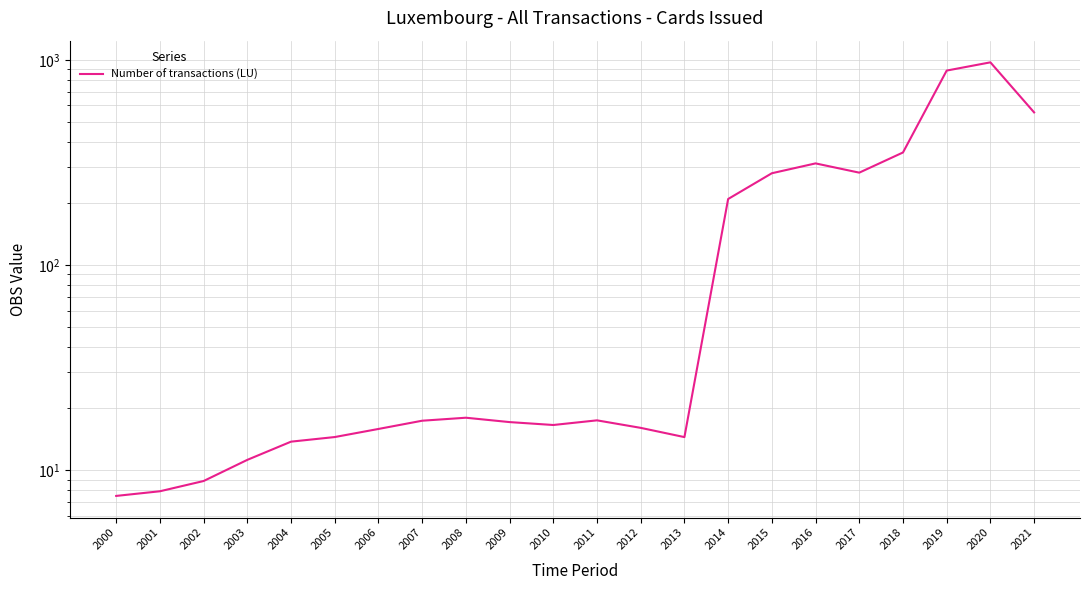

How many lines are shown in the chart?

1